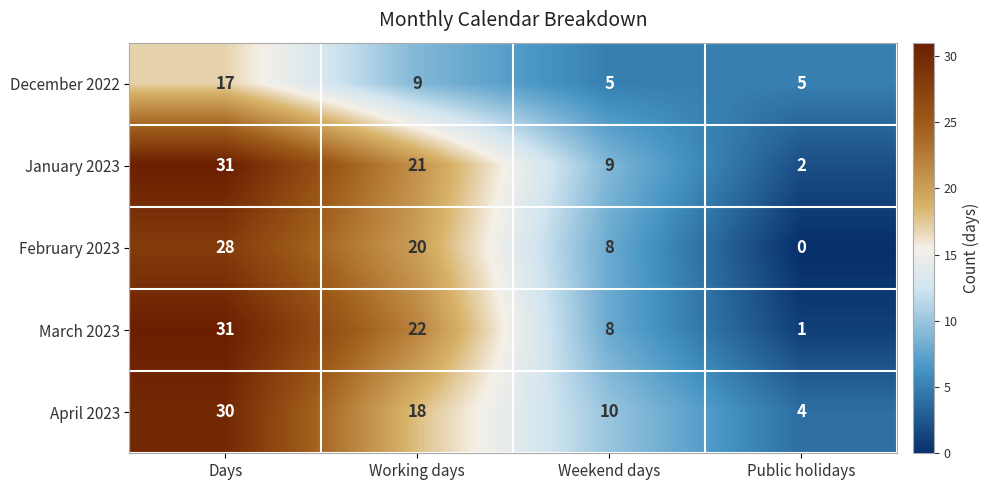

Which category has the lowest value in the March 2023 series?

Public holidays